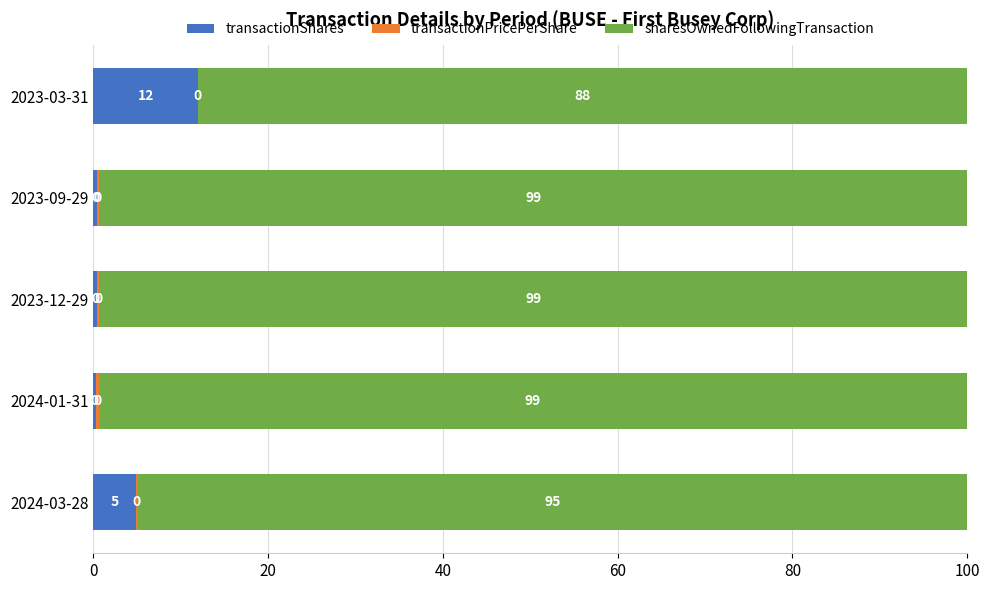

What is the total value across all series at 2024-03-28?

100.0